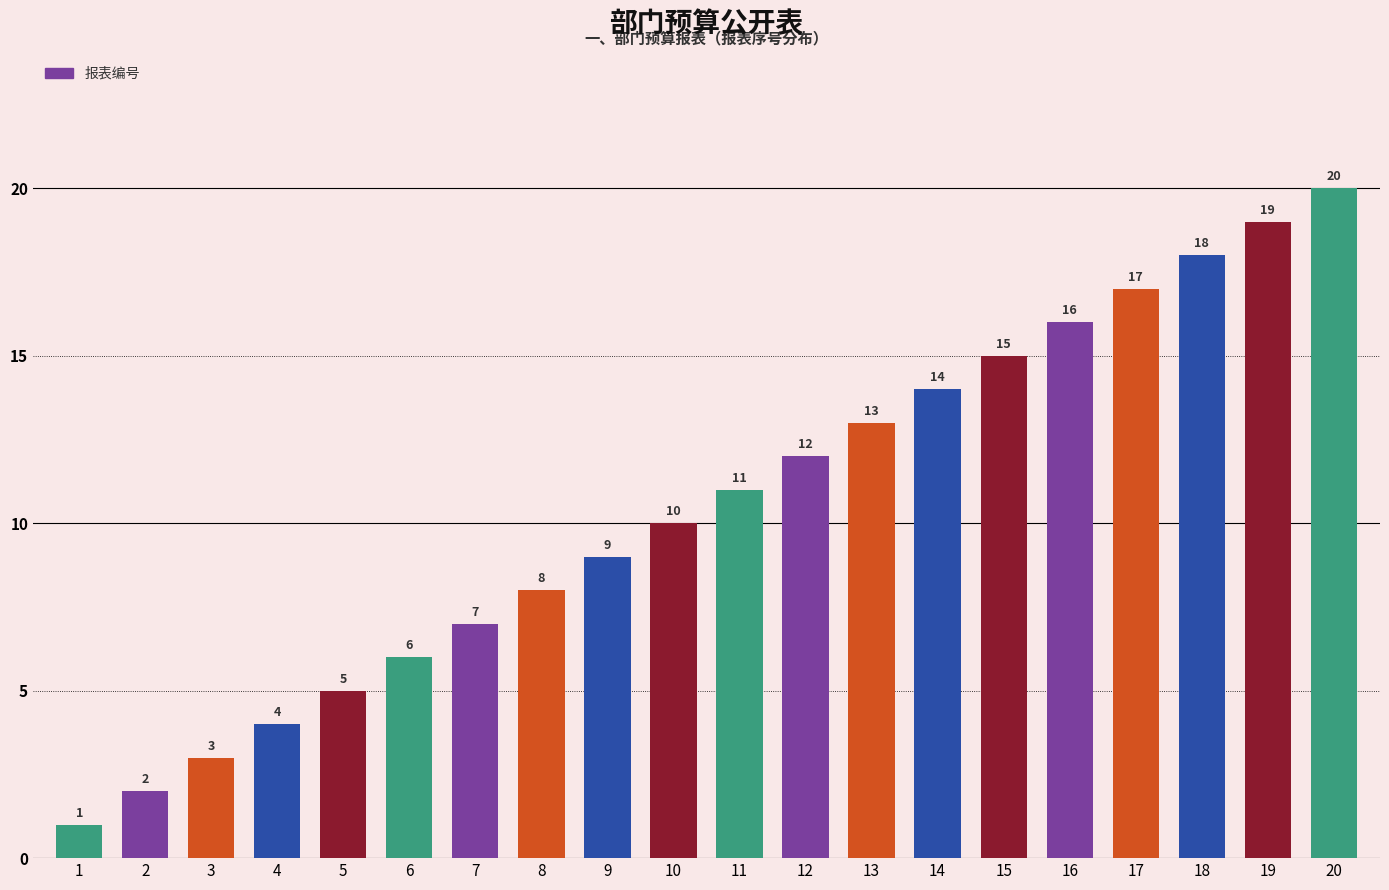

Rank the categories by value from lowest to highest.

1, 2, 3, 4, 5, 6, 7, 8, 9, 10, 11, 12, 13, 14, 15, 16, 17, 18, 19, 20